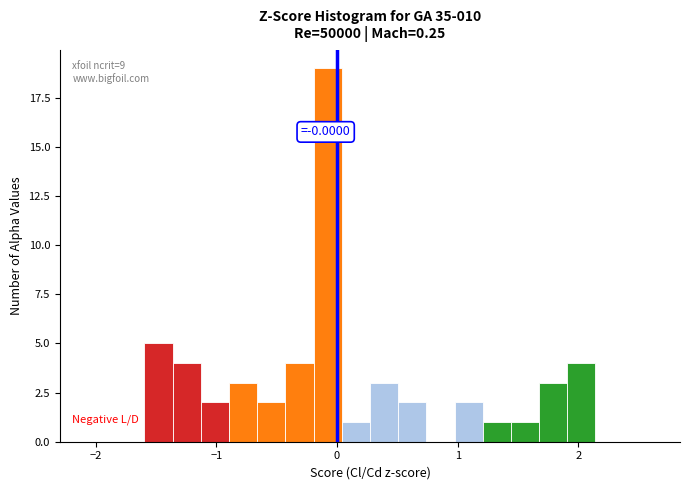

Read against the x-axis, roughly where is the centre of the tallest bar?

-0.1